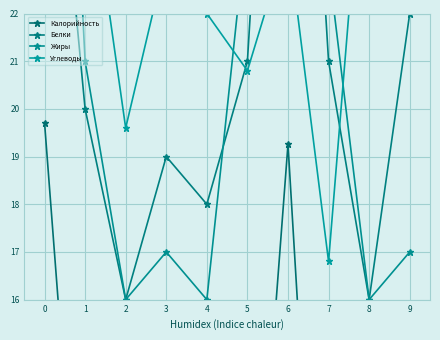

How many values in the Углеводы series exceed 23?

6